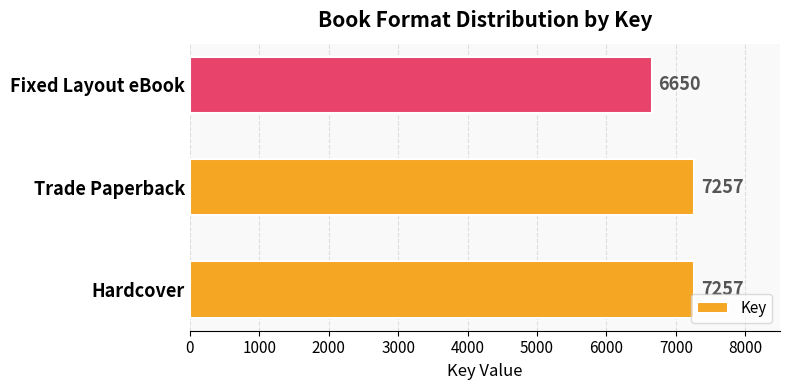

How many series are shown in this chart?

1